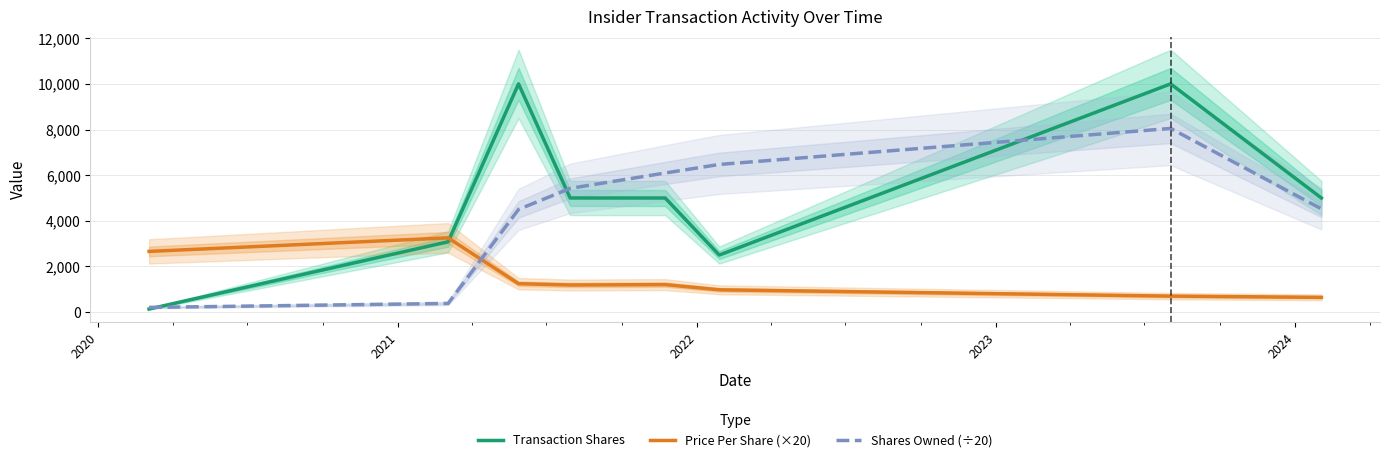

How many times do Price Per Share (×20) and Transaction Shares cross each other?

1